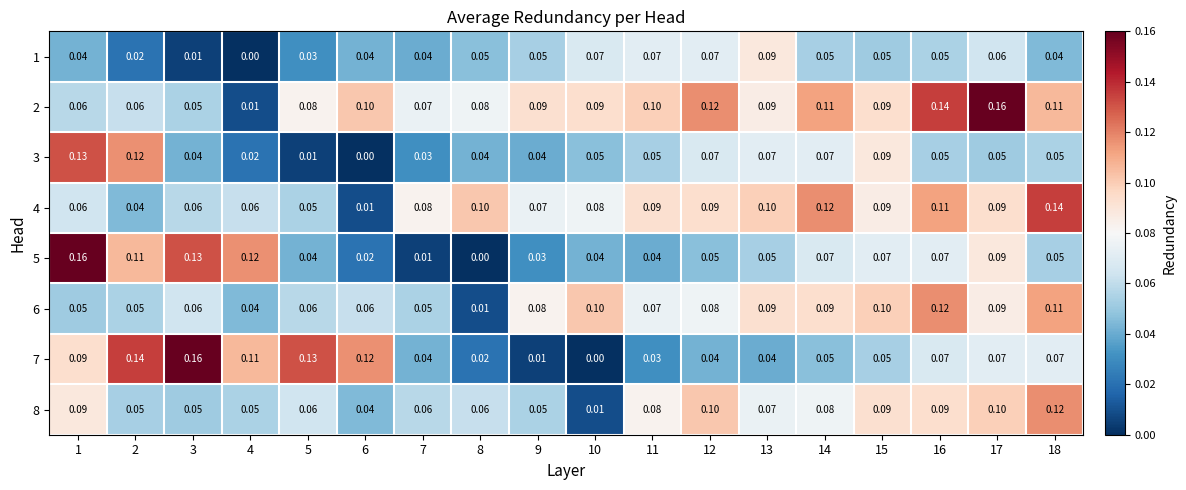

Is the value of 2 at 13 greater than the value of 3 at 16?

Yes